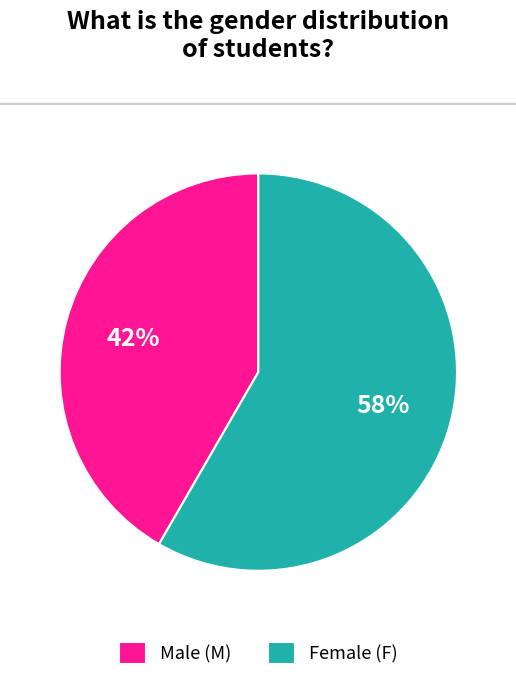

Approximately how many times larger is the value at Female (F) compared to Male (M)?

1.4